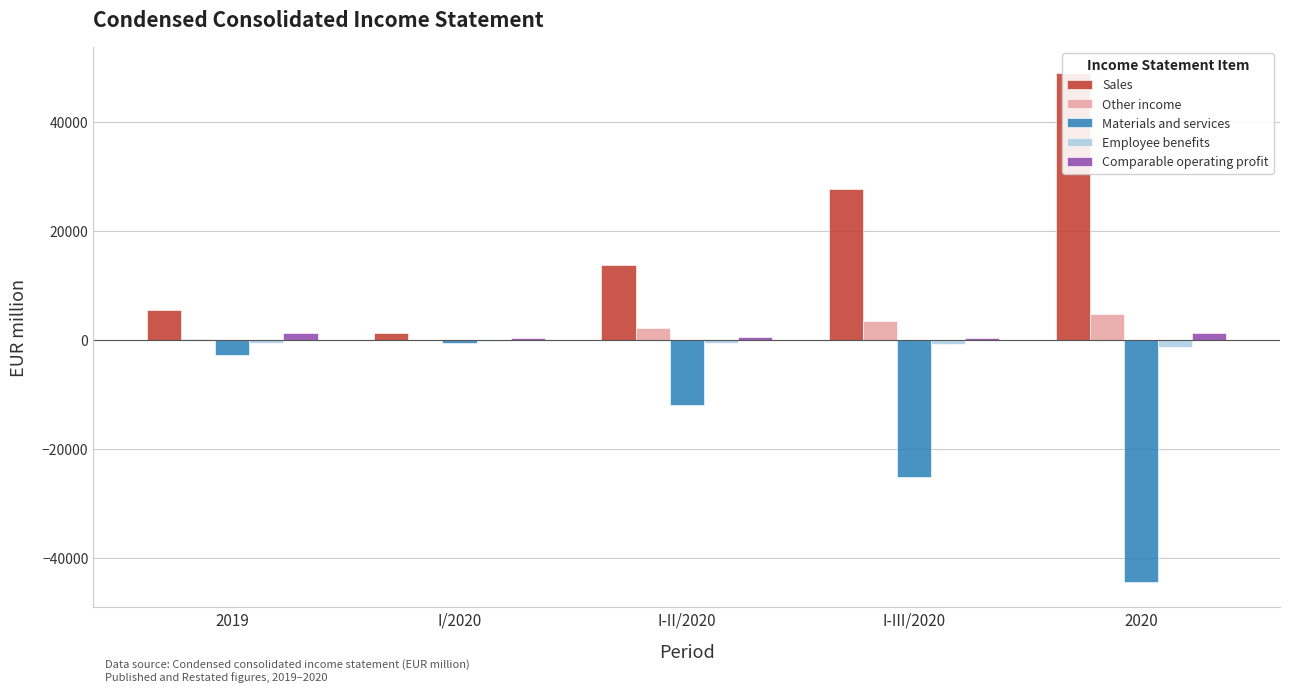

At which label does Employee benefits reach its minimum?

2020